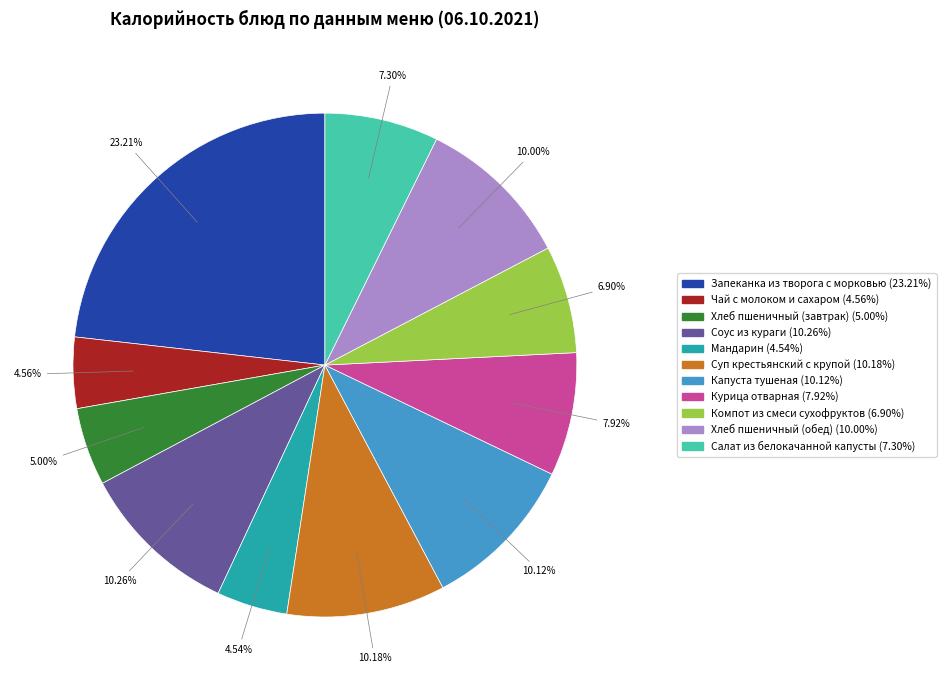

Which category has the biggest portion of the pie?

Запеканка из творога с морковью